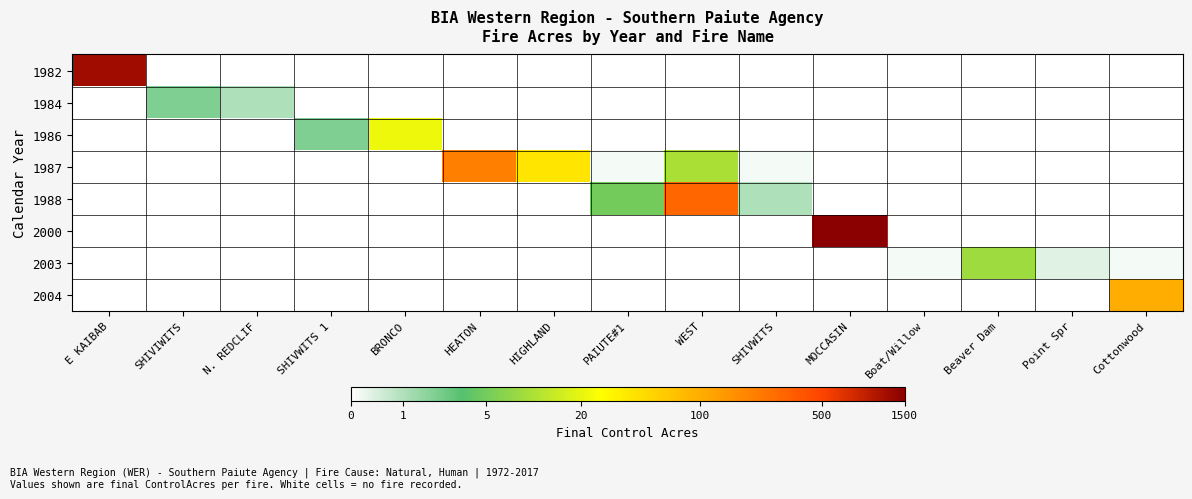

At which category does the chart reach its minimum across all series?

SHIVIWITS